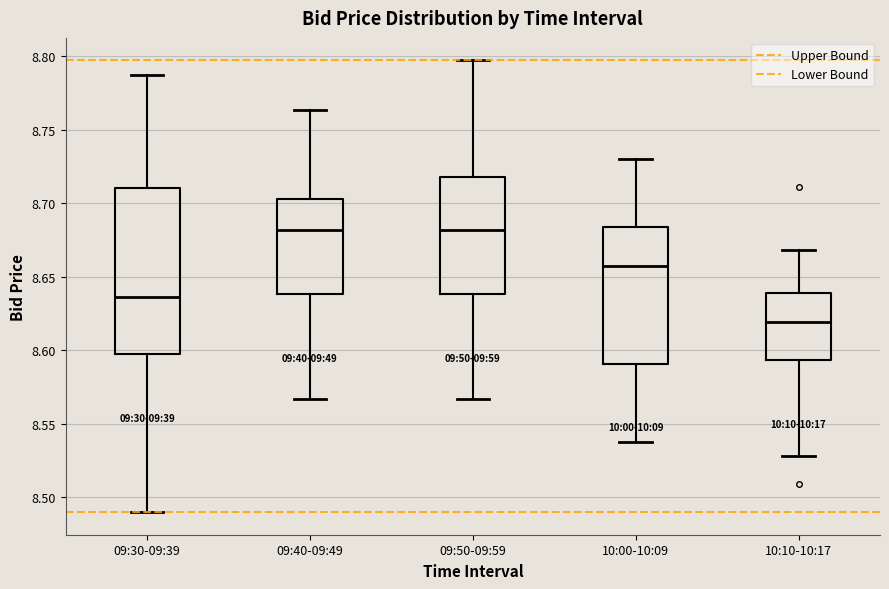

Reading left to right, read every box against the y-axis: the position of its median line, the range the box covers, and the ends of its whiskers. The values are not printed on the chart, so give them approximately, as read against the axis.

09:30-09:39: median 8.635, box 8.600 to 8.710, whiskers 8.490 to 8.785
09:40-09:49: median 8.680, box 8.640 to 8.705, whiskers 8.565 to 8.765
09:50-09:59: median 8.680, box 8.640 to 8.720, whiskers 8.565 to 8.795
10:00-10:09: median 8.660, box 8.590 to 8.685, whiskers 8.540 to 8.730
10:10-10:17: median 8.620, box 8.595 to 8.640, whiskers 8.530 to 8.670